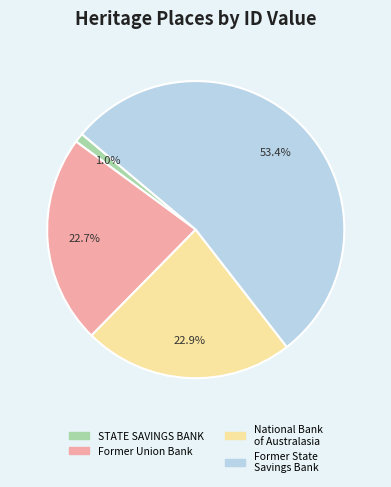

How many slices are in this pie chart?

4